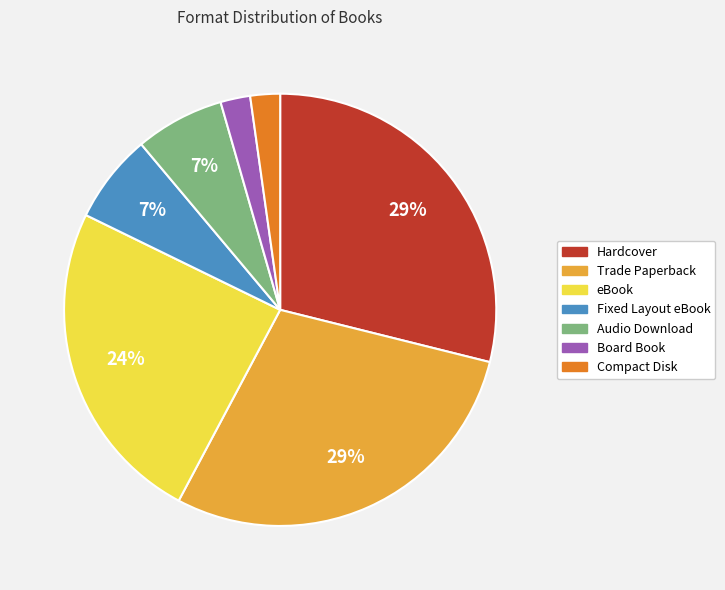

To the nearest percent, what is the difference between the largest and smallest slice percentages?

27%